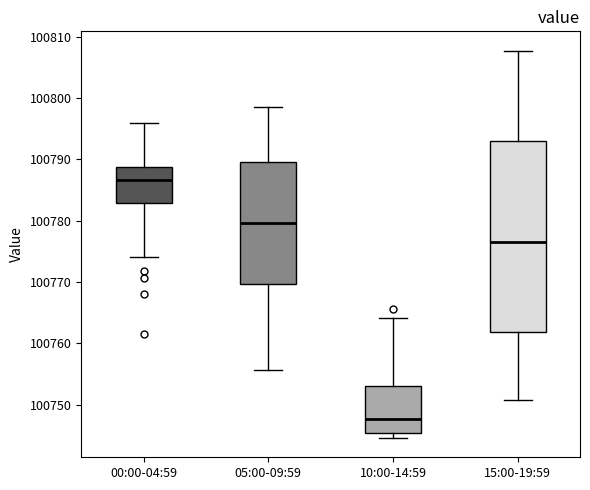

Where does the upper whisker of the box for 15:00-19:59 end on the y-axis? The values are not printed on the chart, so give them approximately, as read against the axis.

100808